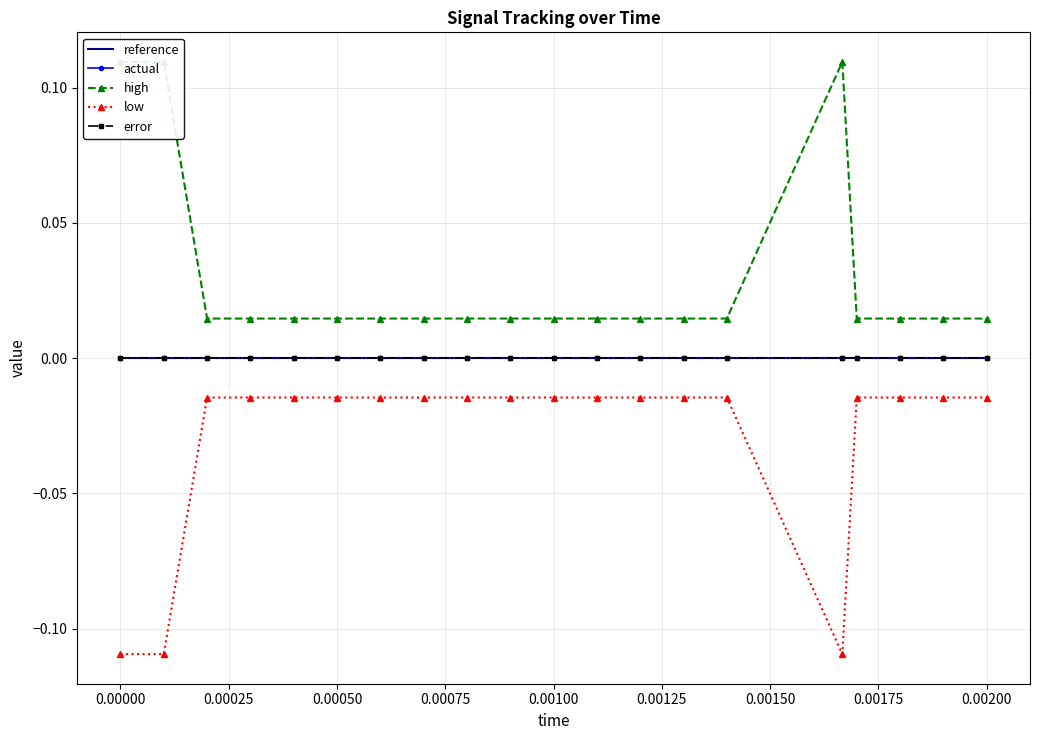

In high, how many points are higher than both neighbors (excluding endpoints)?

1